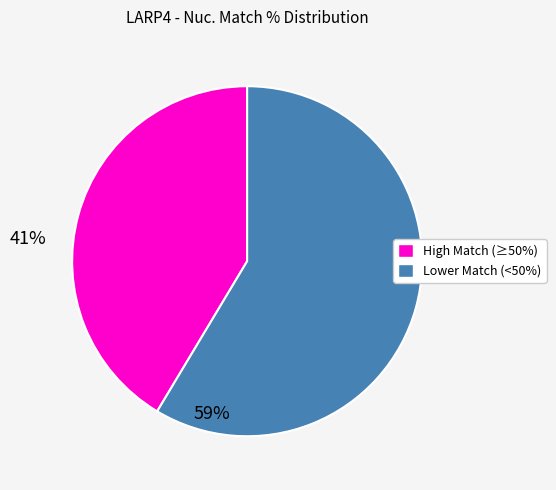

Is there a majority slice in this chart?

Yes